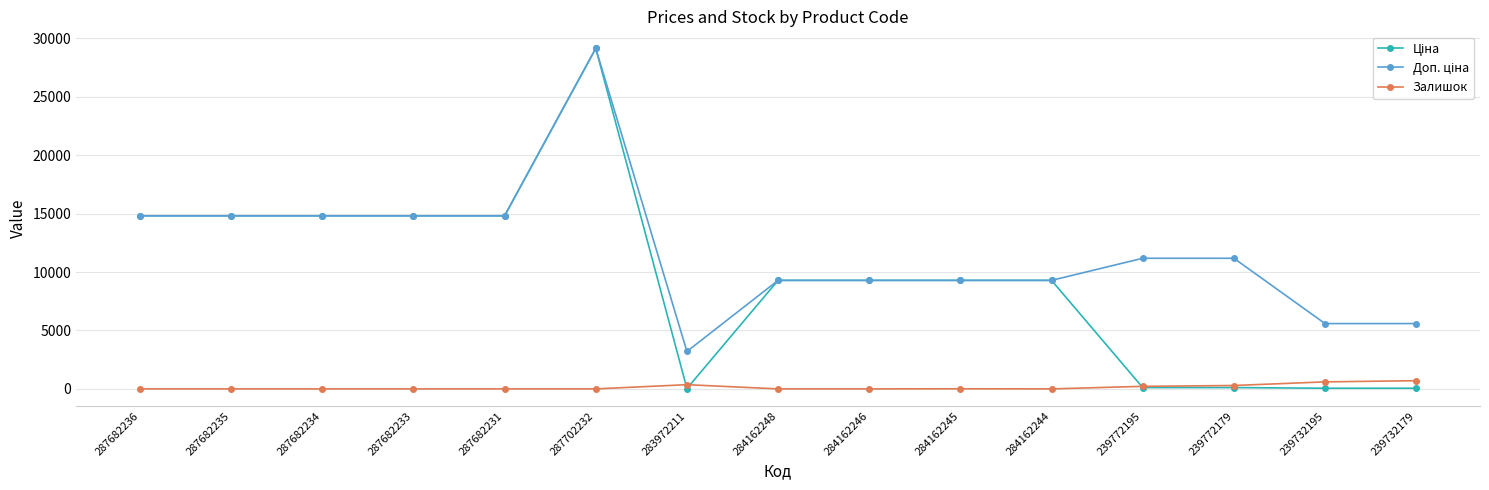

What is the difference between the second highest and minimum values in the Залишок series?

600.0